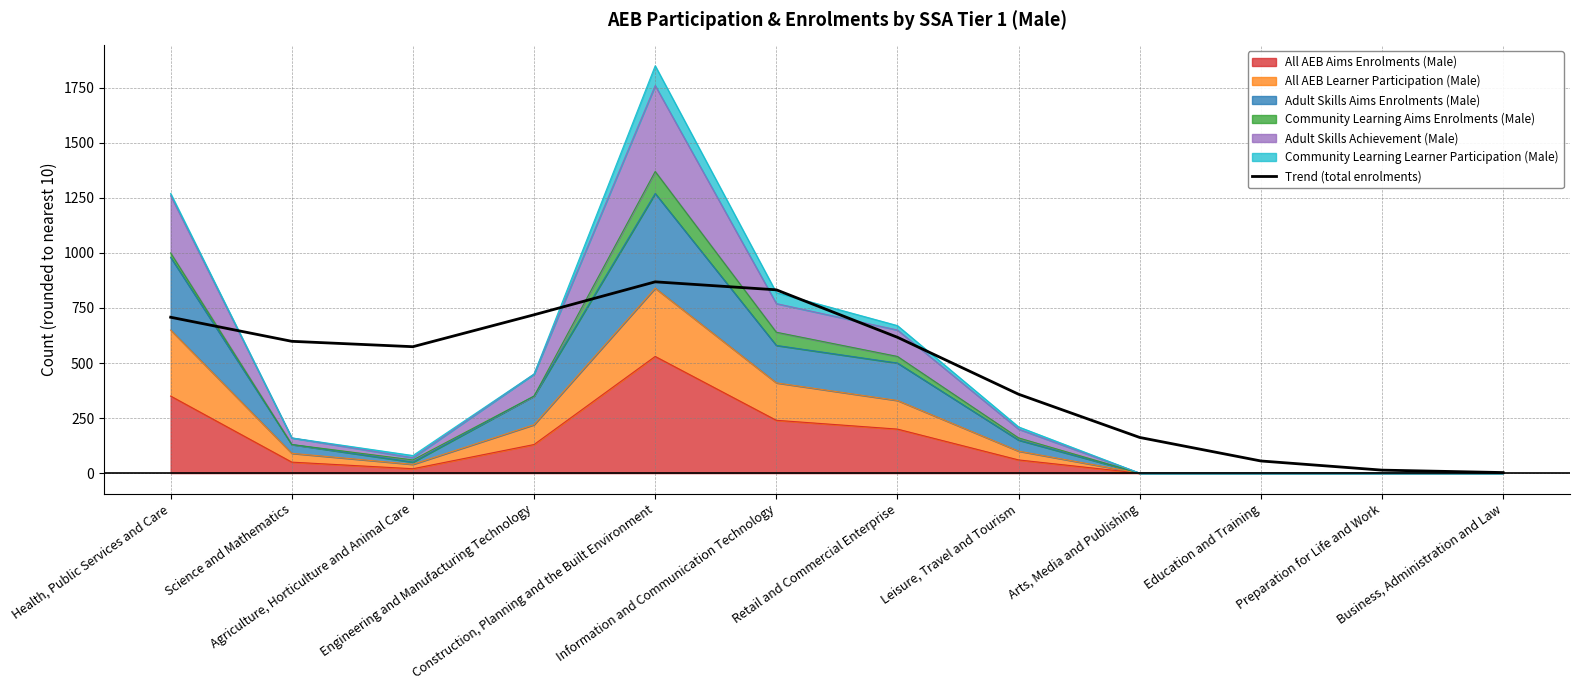

Does the chart have visible grid lines?

Yes